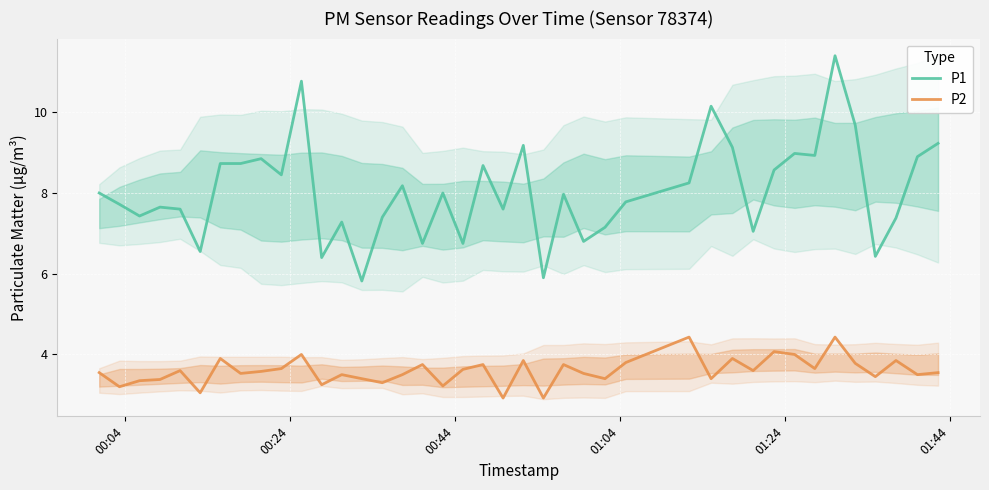

Is this an area chart (filled region under the line)?

No